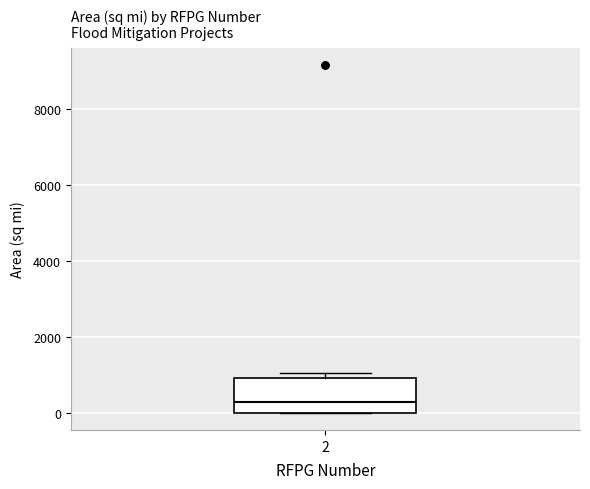

Transcribe this box plot: give where the median line is, the range the box spans, and where the two whiskers end, as read against the y-axis. The values are not printed on the chart, so give them approximately, as read against the axis.

median 200, box 0 to 1000, whiskers 0 to 1000 (just above the box's upper edge)